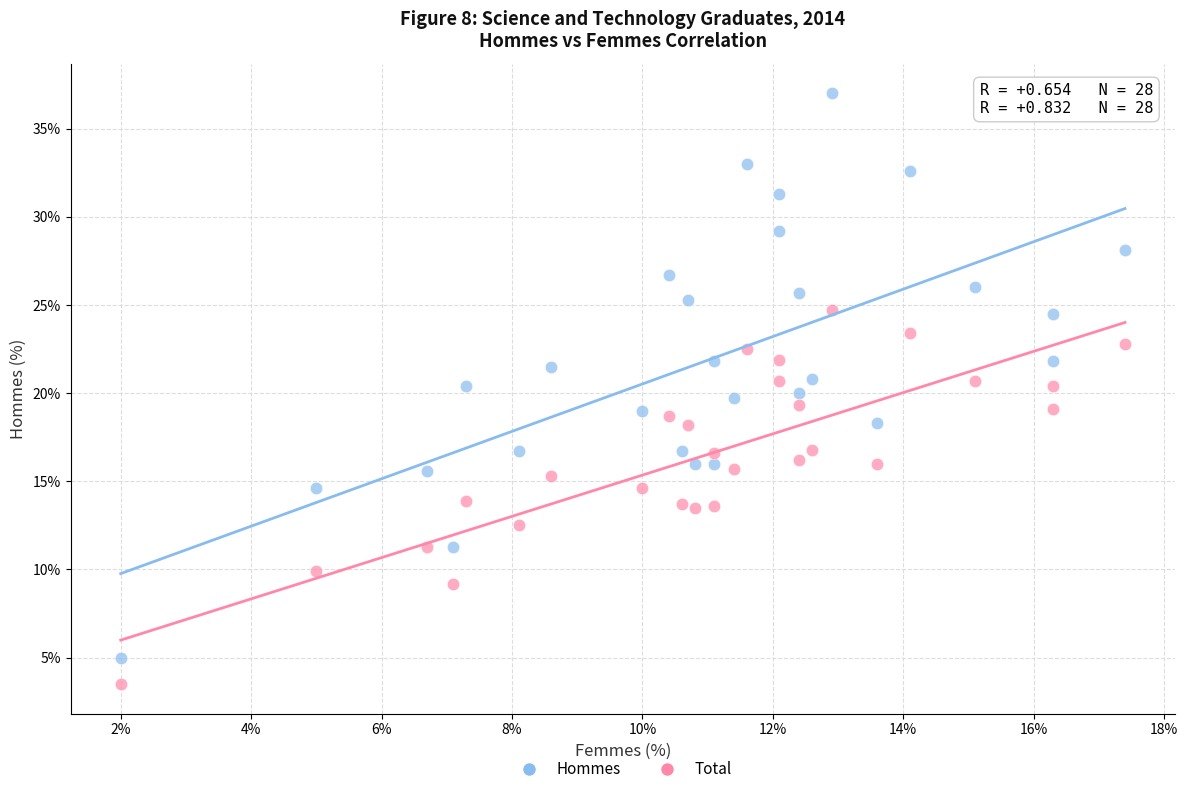

Across all data points, what is the range of Y values (max minus min)?

33.5